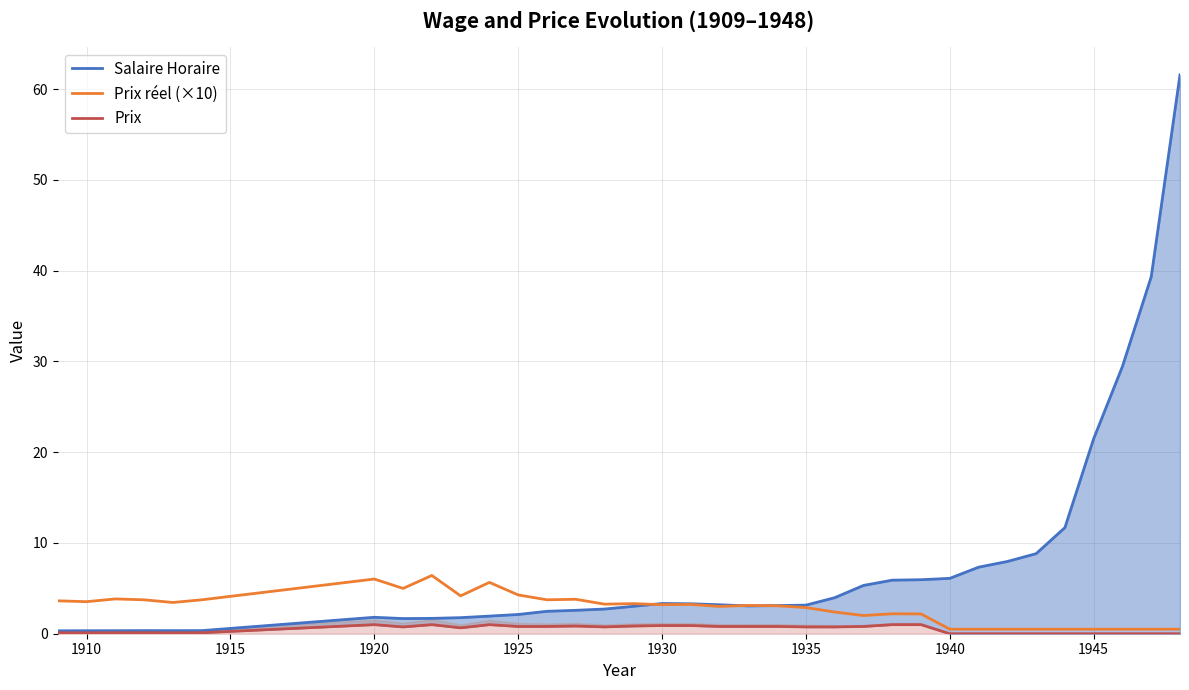

Is it true that Prix réel (×10) equals 6.0 at 1920?

True